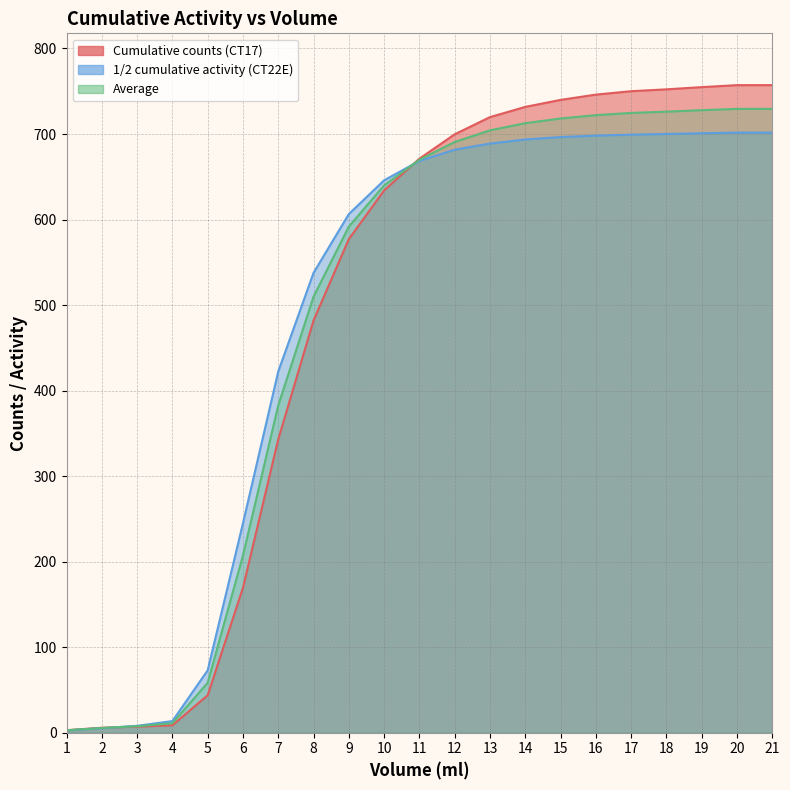

What is the value of the 1/2 cumulative activity (CT22E) point at the 10th from the left?

645.9